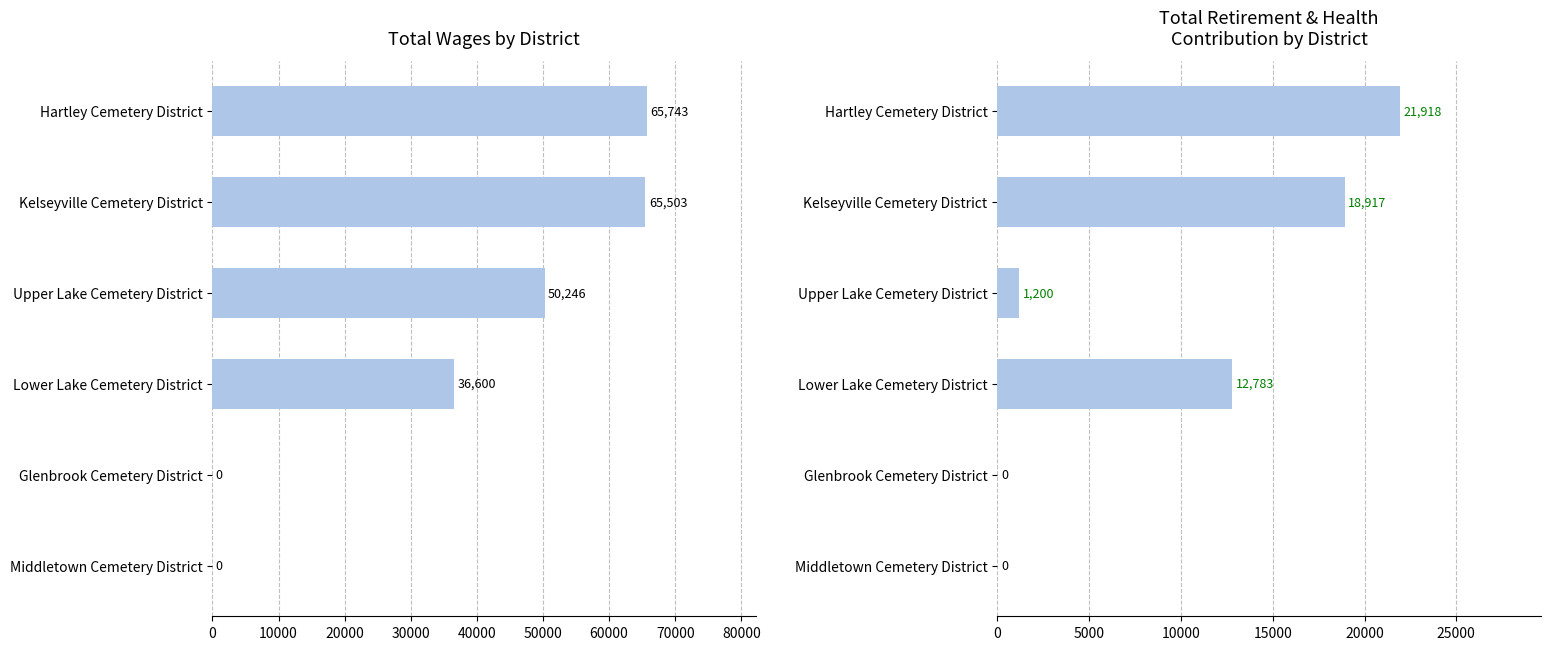

What is the average value of the Total Wages series?

36349